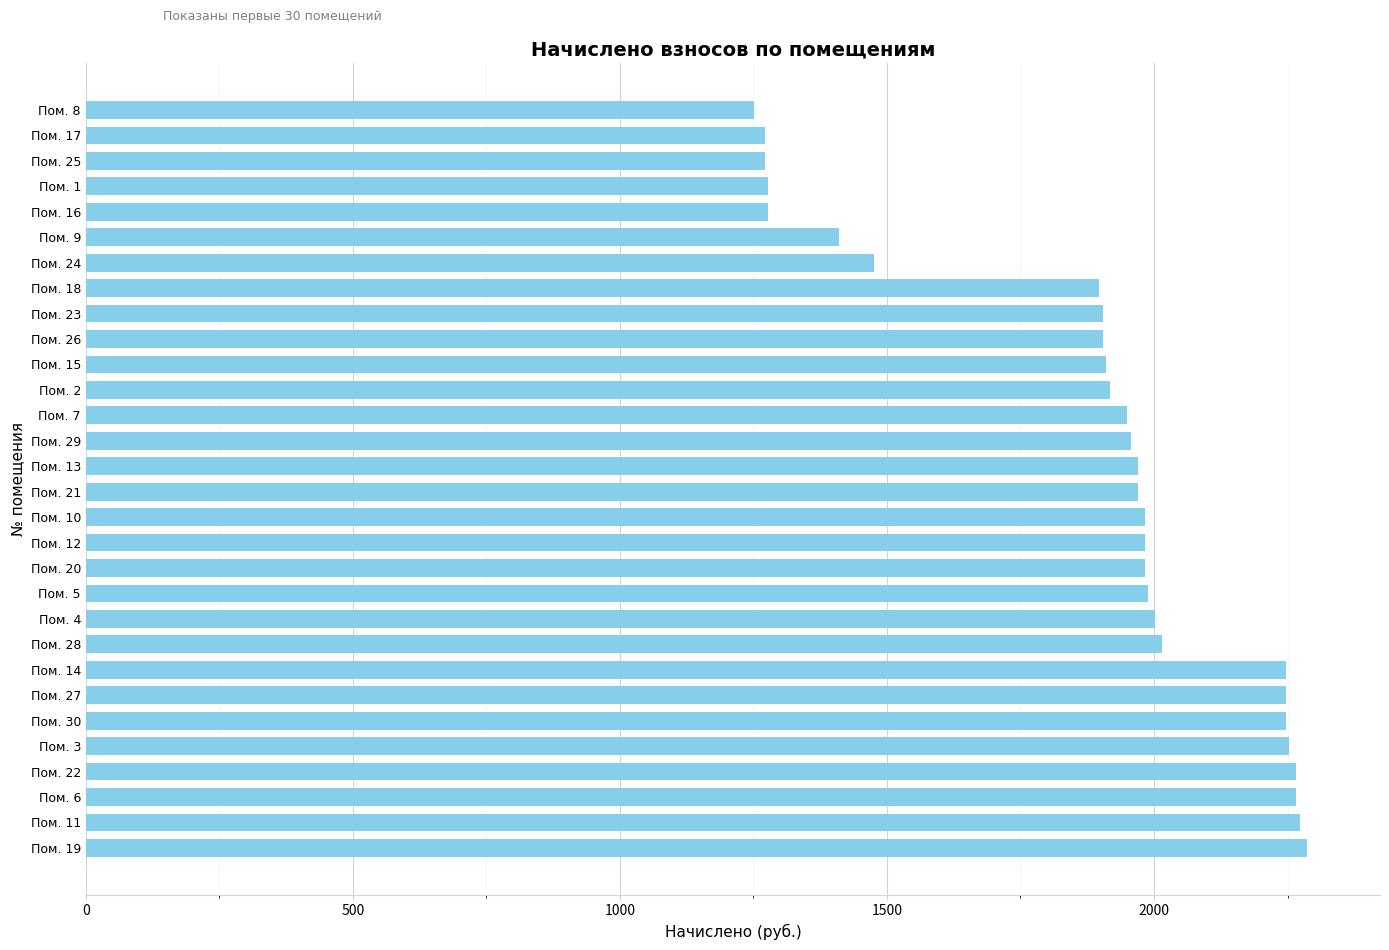

What is the sum of all values?

56656.8